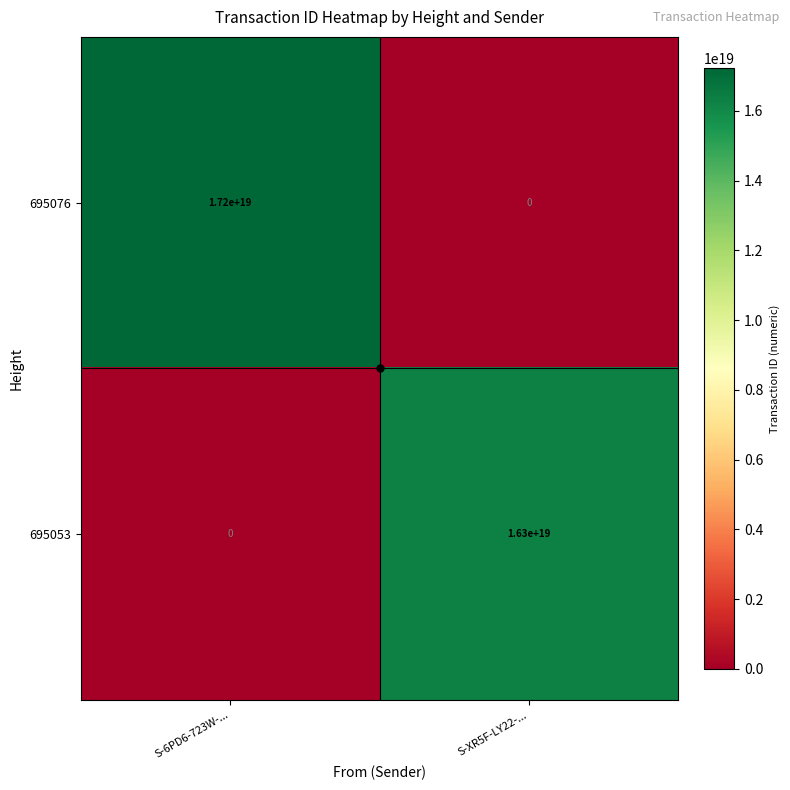

Between S-6PD6-723W-... and S-XR5F-LY22-..., which series saw the biggest shift?

695076